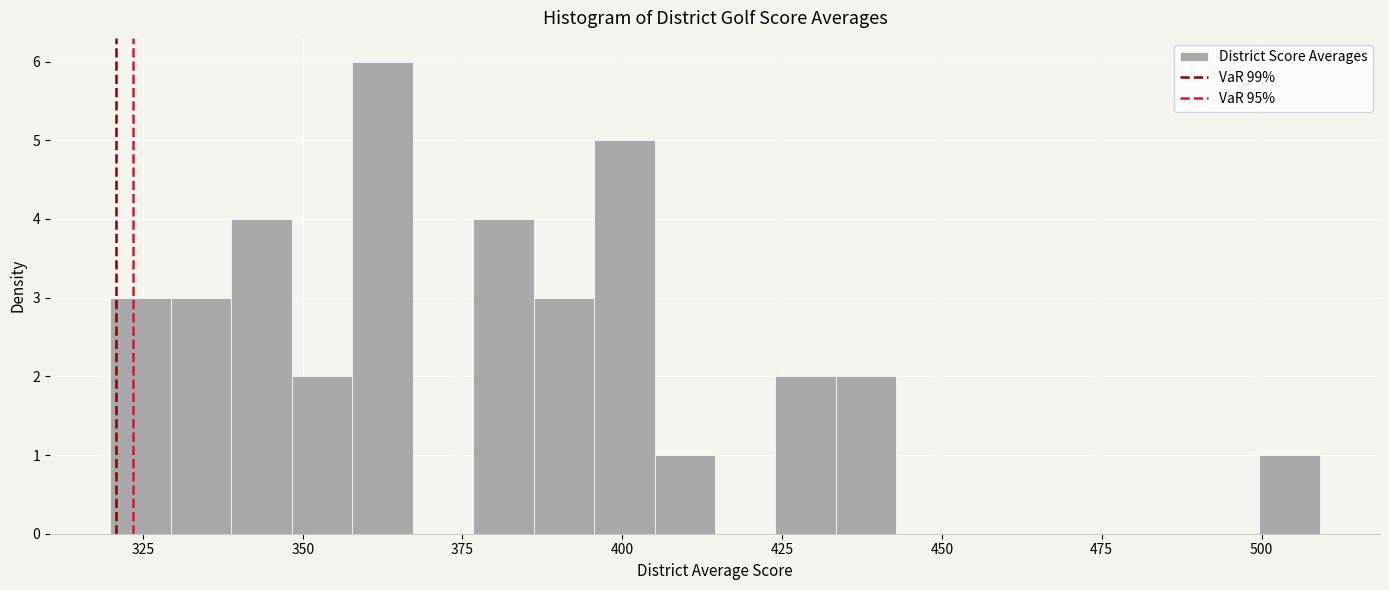

Around what value on the x-axis is the tallest bar? Give the approximate position of its centre, as read against the axis.

360